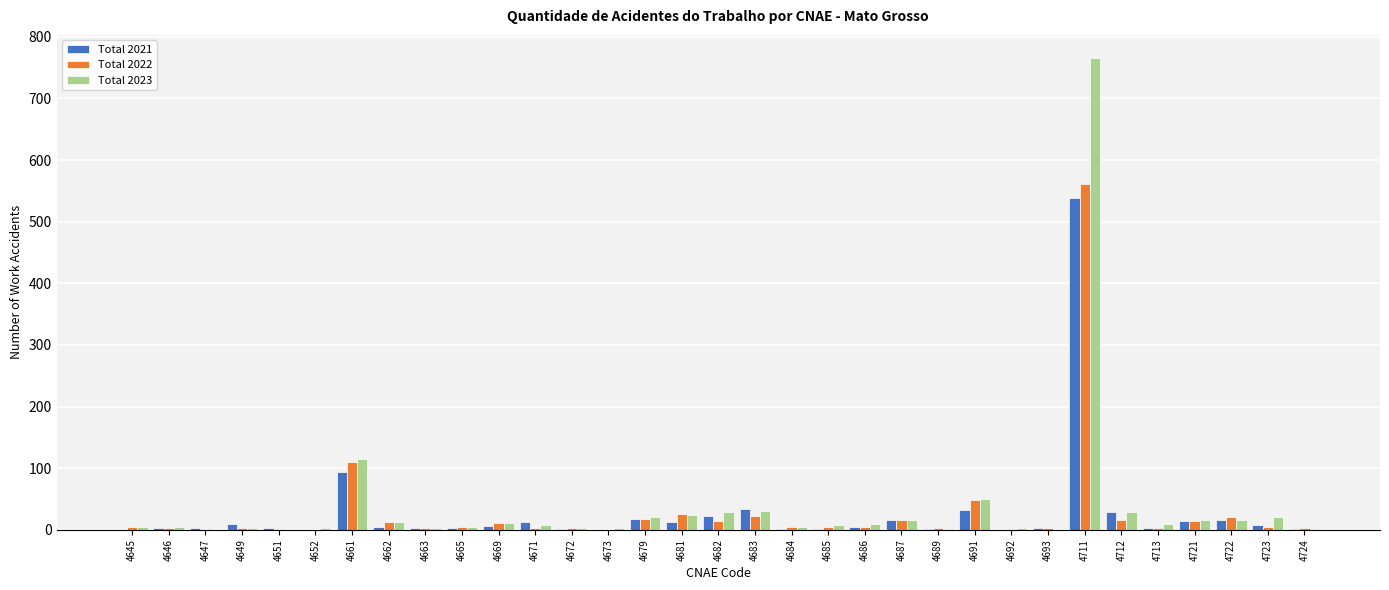

What is the total value across all series at 4711?

1865